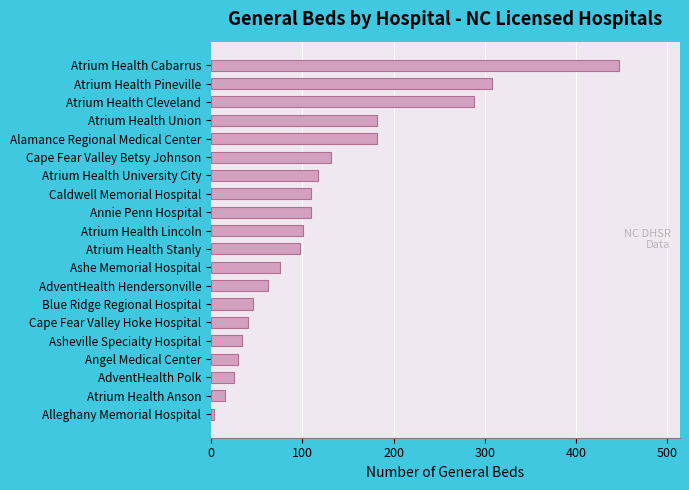

What position from the bottom is Alamance Regional Medical Center?

16